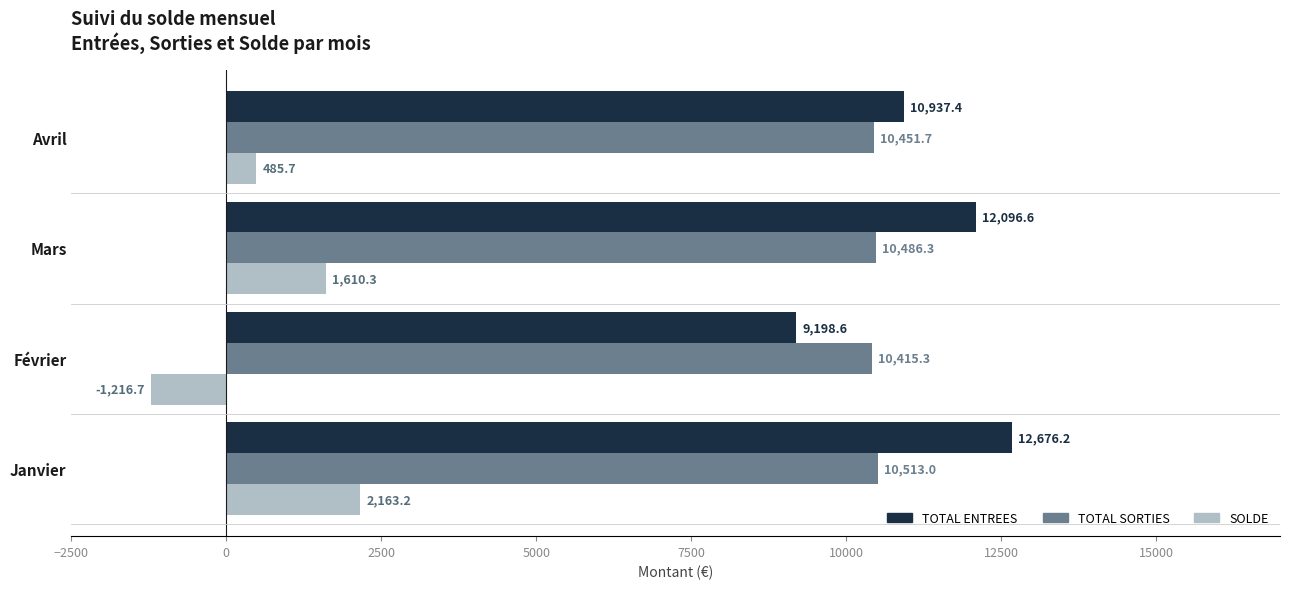

How many data points does each series have?

4